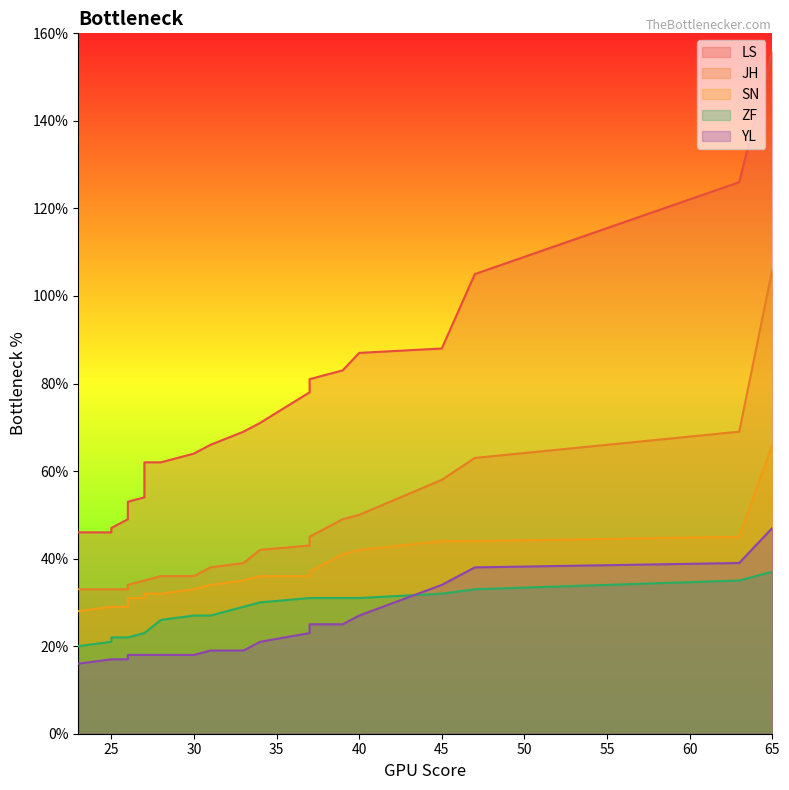

The SN series shows 55 at 28. True or false?

False